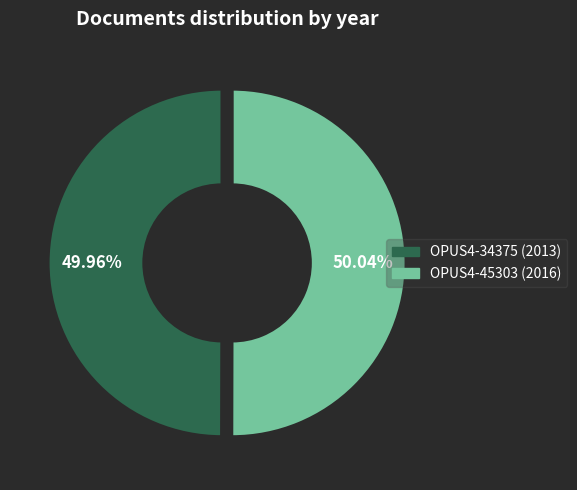

To the nearest percent, what percentage of the pie is OPUS4-34375 (2013)?

50%